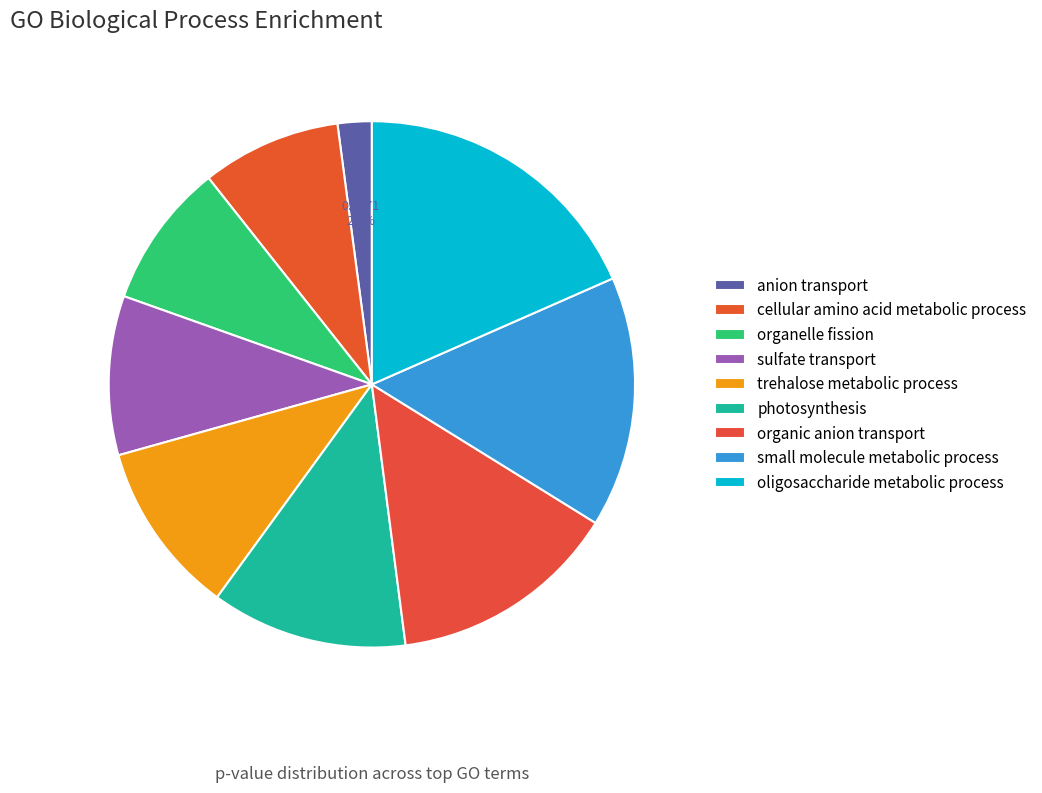

Is there any slice that represents more than half of the pie?

No